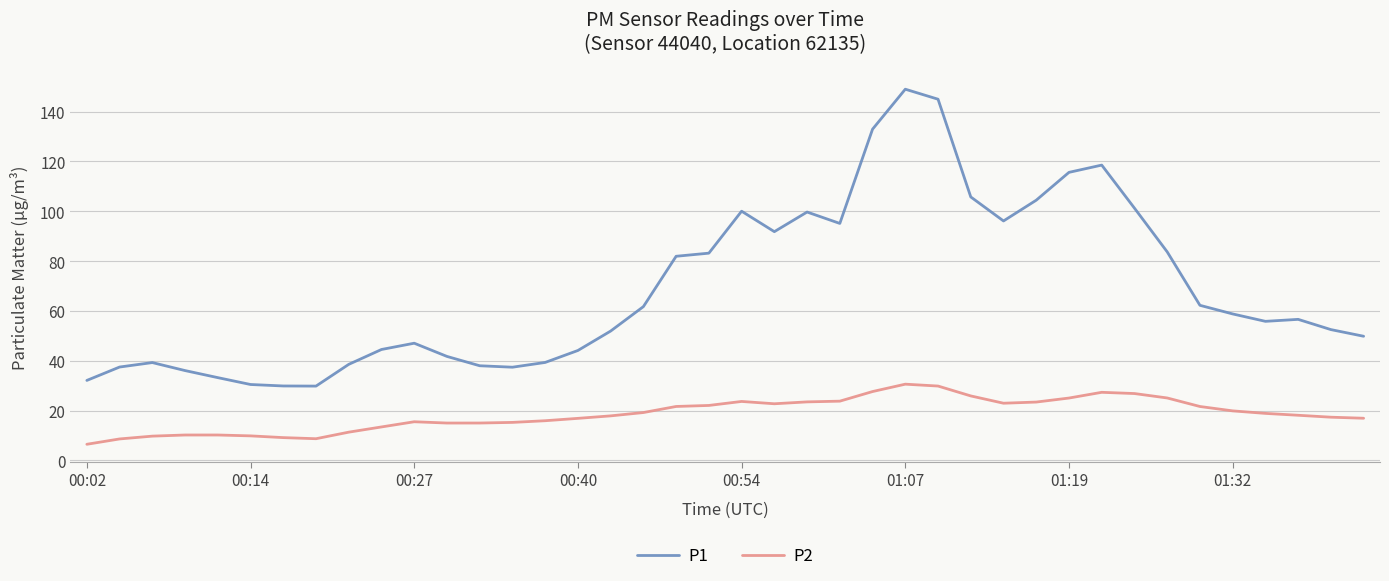

True or false: P1 and P2 cross at least once.

False